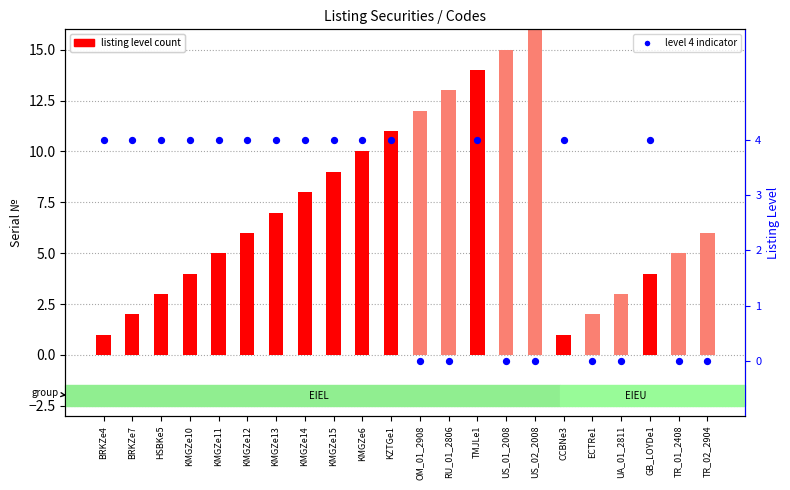

Which series contains the highest Y value?

listing level count